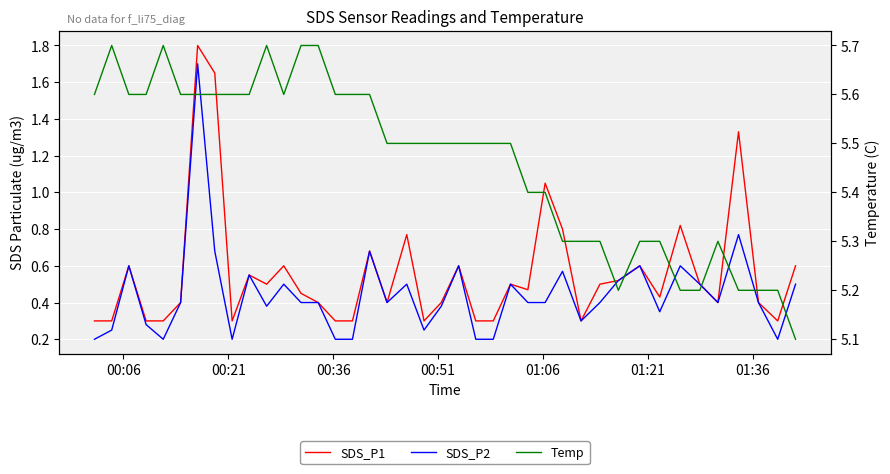

True or false: SDS_P2 and SDS_P1 intersect in this chart.

False